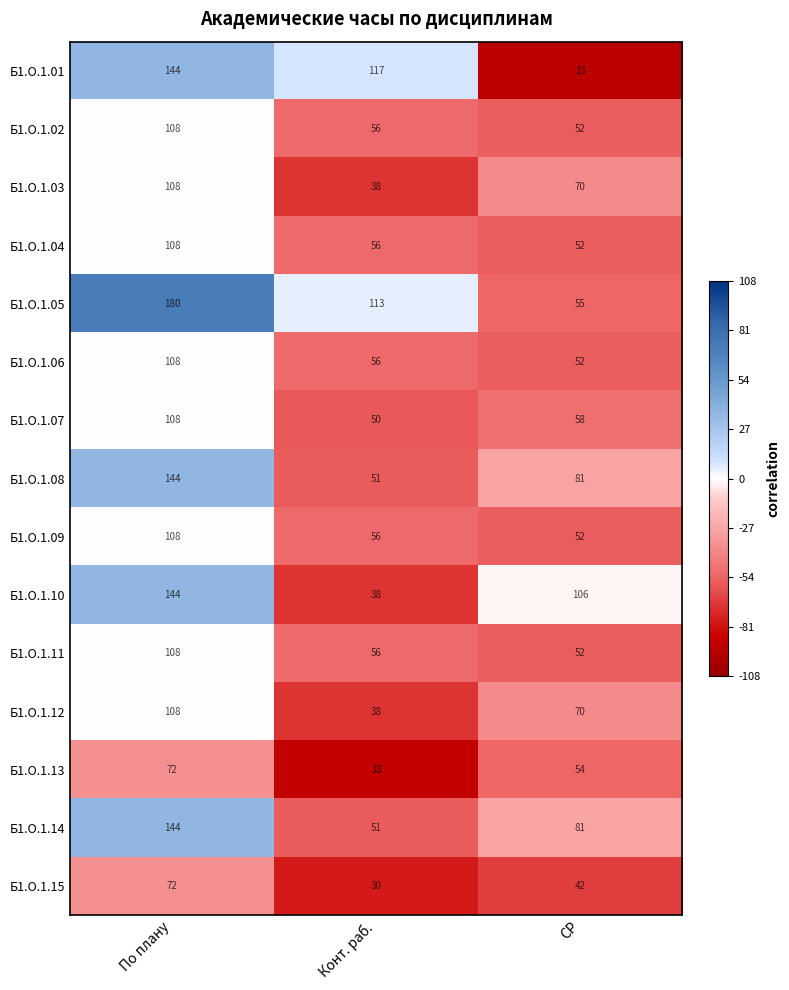

Is it true that Б1.О.1.11 equals 52 at СР?

True